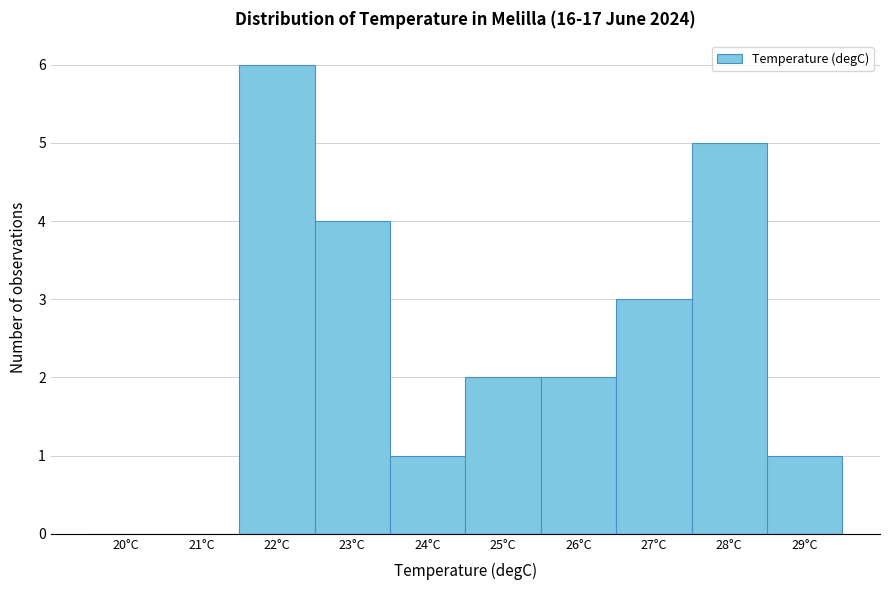

Reading left to right, list all the values displayed in this chart.

20°C=0	21°C=0	22°C=6	23°C=4	24°C=1	25°C=2	26°C=2	27°C=3	28°C=5	29°C=1